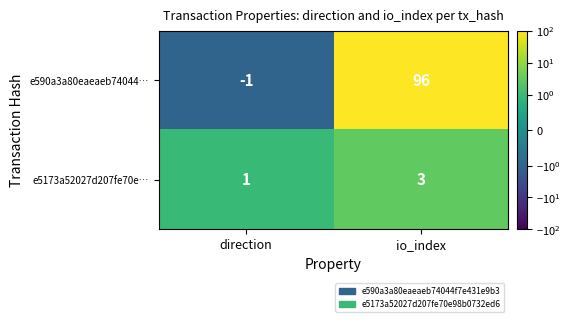

Reading left to right, extract all data points from this chart.

e590a3a80eaeaeb74044…: direction=-1	io_index=96
e5173a52027d207fe70e…: direction=1	io_index=3